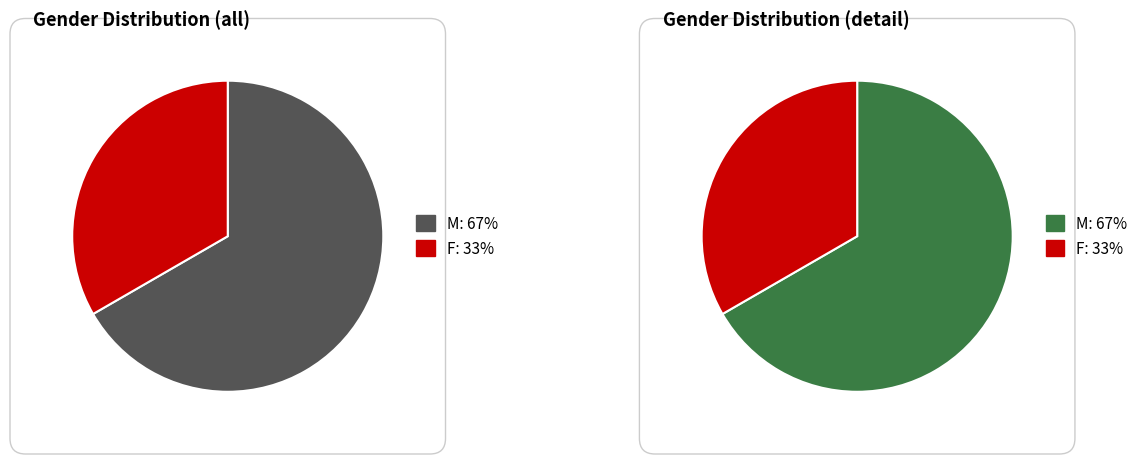

What is the ratio of the value at F to the value at M?

0.5